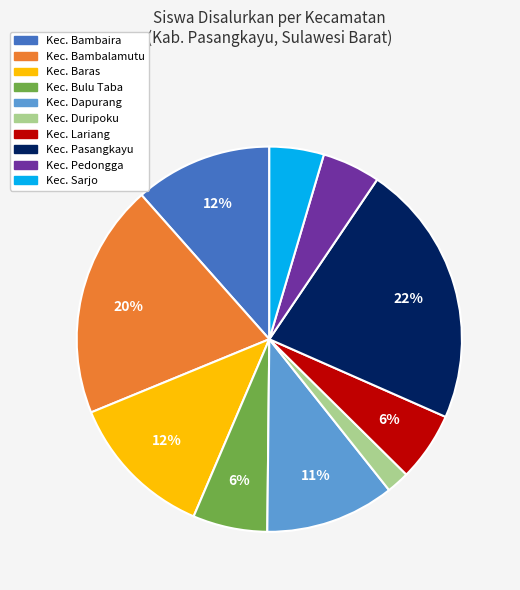

Which category has the biggest portion of the pie?

Kec. Pasangkayu